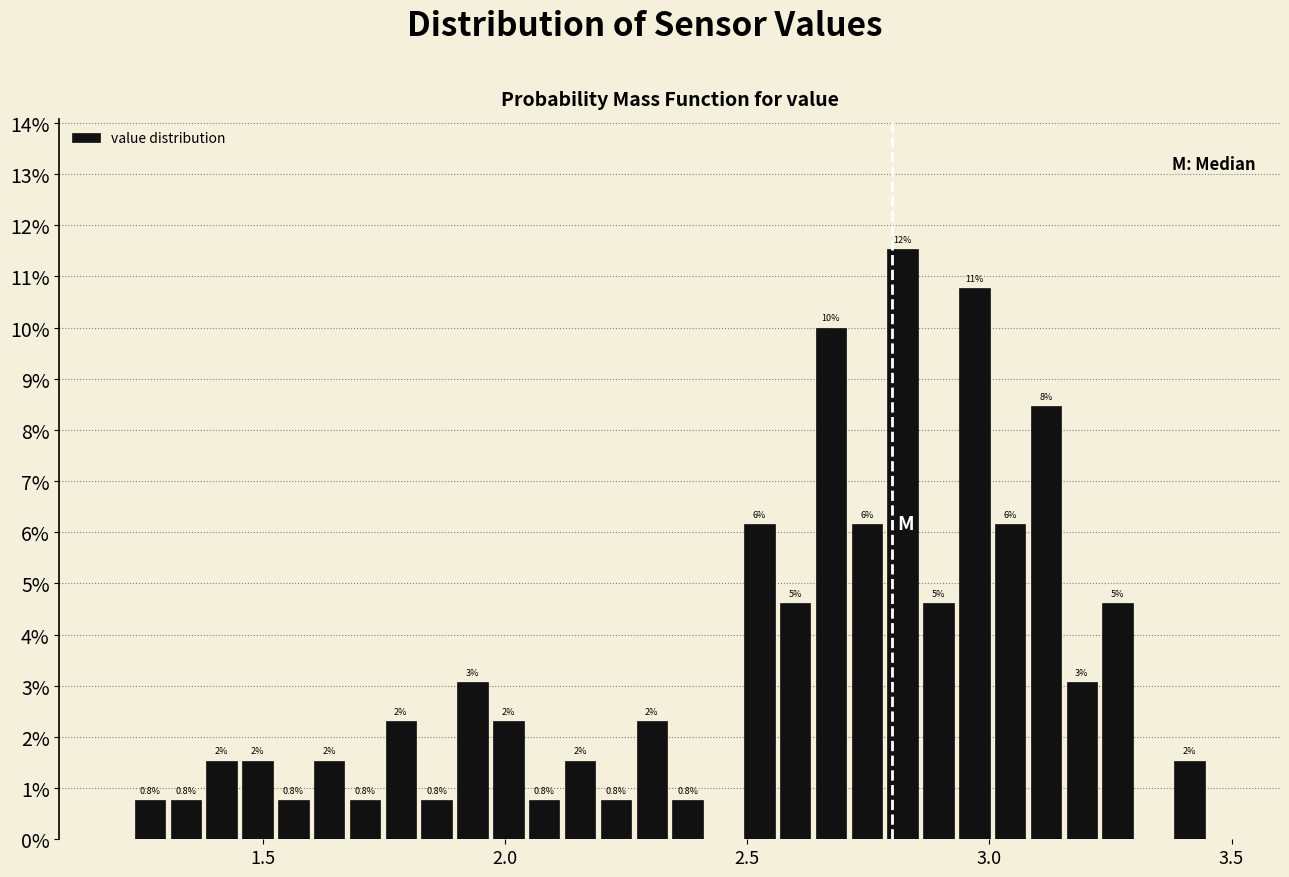

Read against the x-axis, roughly where is the centre of the tallest bar?

2.80